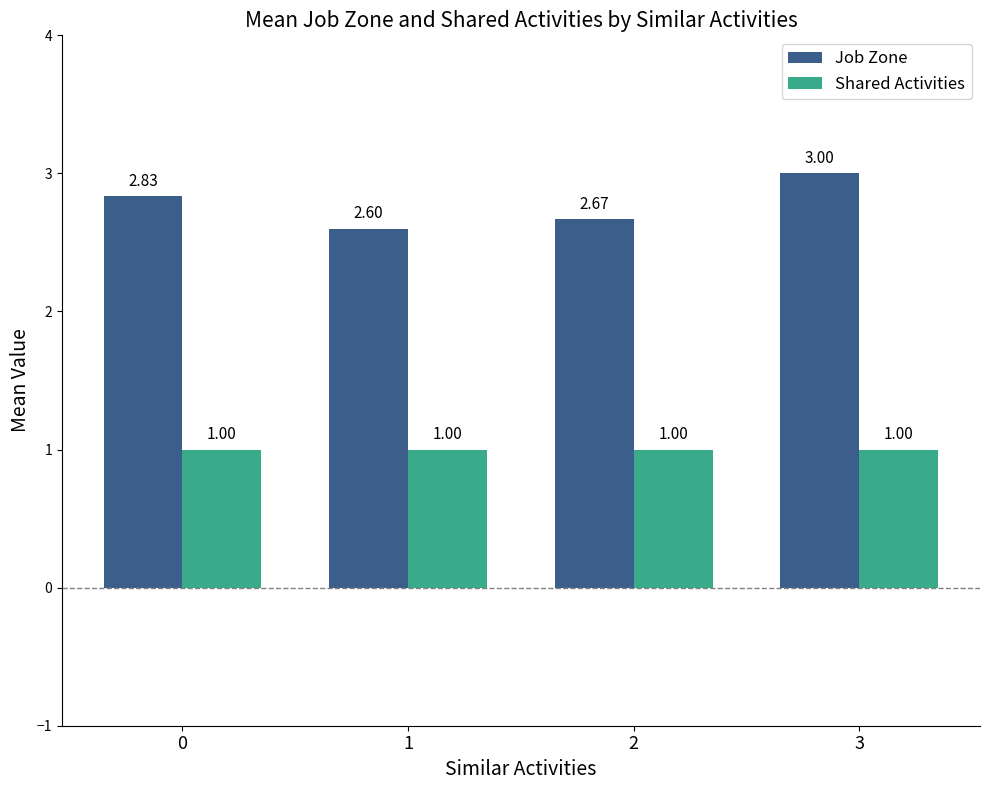

At which label does Job Zone reach its peak?

3